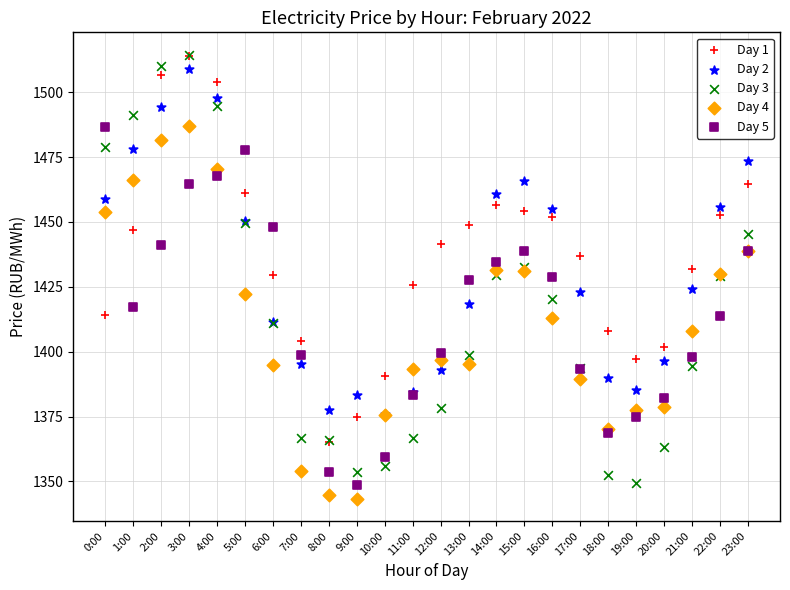

What are all the series names shown in the legend?

Day 1, Day 2, Day 3, Day 4, Day 5